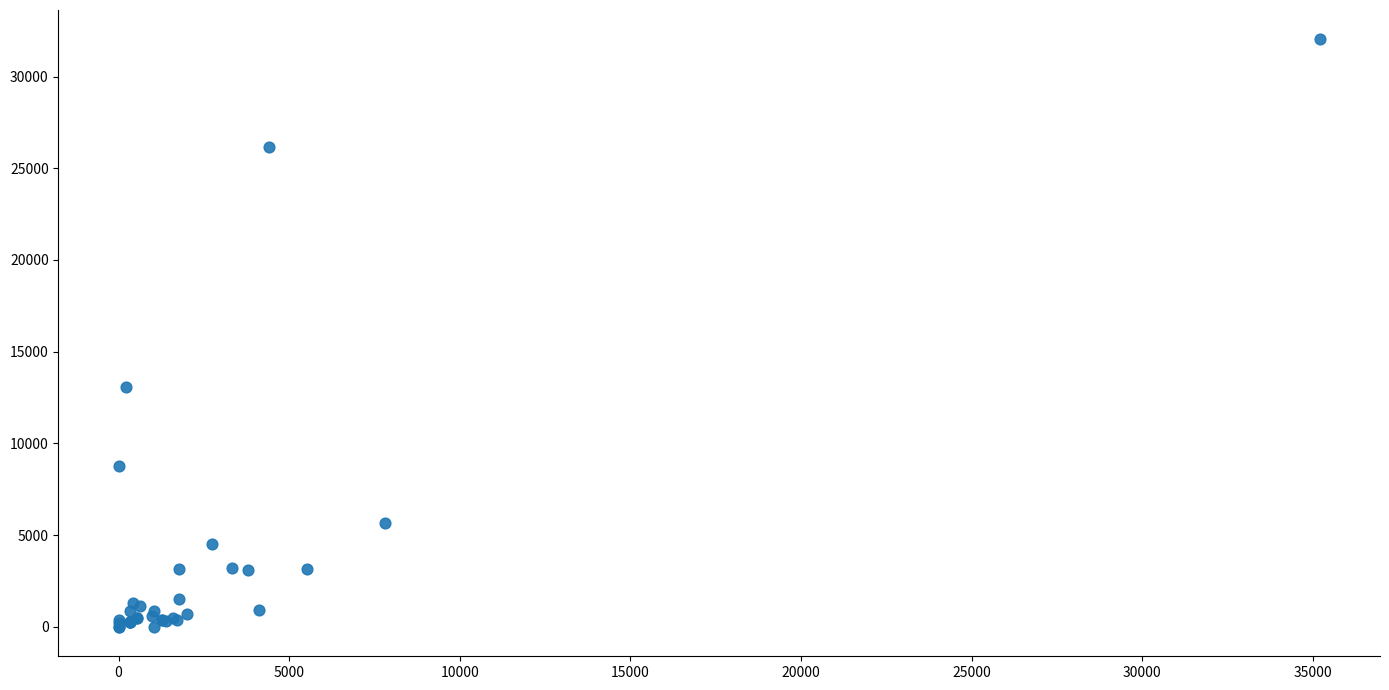

What Y value in the scatter plot is closest to 16012?

13079.6